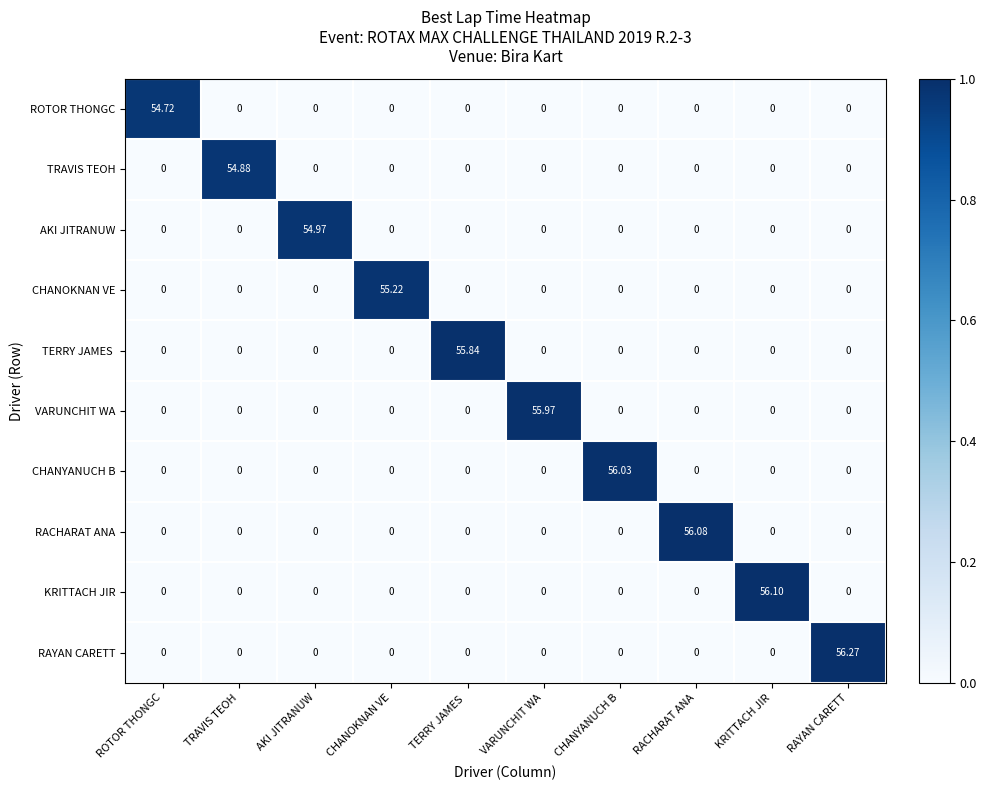

Which label corresponds to the largest value in the chart?

RAYAN CARETT